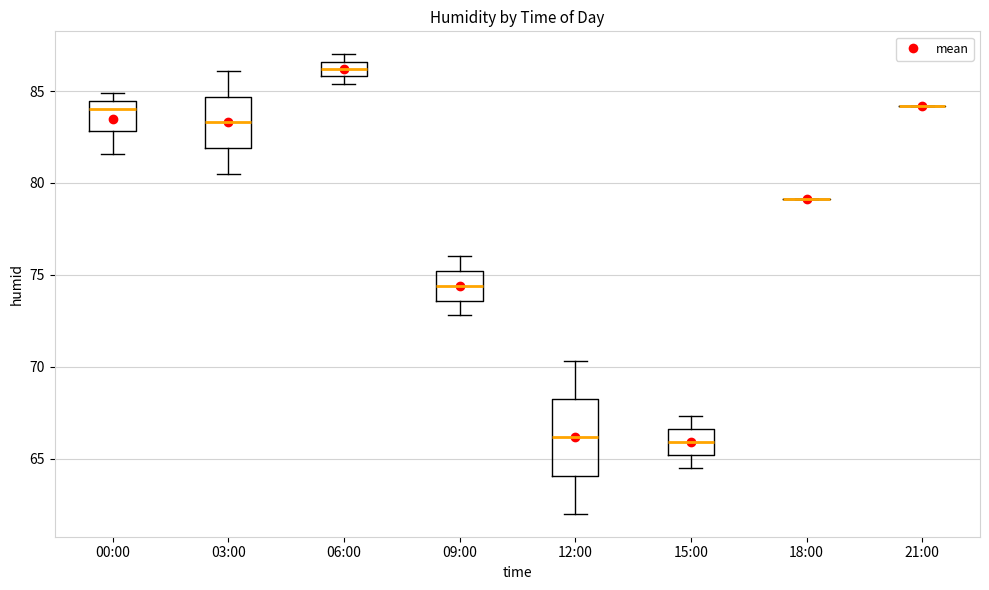

Reading left to right, transcribe this box plot: for each box, give where its median line is, the range the box spans, and where its two whiskers end, as read against the y-axis. The values are not printed on the chart, so give them approximately, as read against the axis.

00:00: median 84.0, box 83.0 to 84.5, whiskers 81.5 to 85.0
03:00: median 83.5, box 82.0 to 84.5, whiskers 80.5 to 86.0
06:00: median 86.0 (inside the box), box 86.0 to 86.5, whiskers 85.5 to 87.0
09:00: median 74.5, box 73.5 to 75.0, whiskers 73.0 to 76.0
12:00: median 66.0, box 64.0 to 68.0, whiskers 62.0 to 70.5
15:00: median 66.0, box 65.0 to 66.5, whiskers 64.5 to 67.5
18:00: box collapsed to a line at 79.0, whiskers 79.0 to 79.0
21:00: box collapsed to a line at 84.0, whiskers 84.0 to 84.0